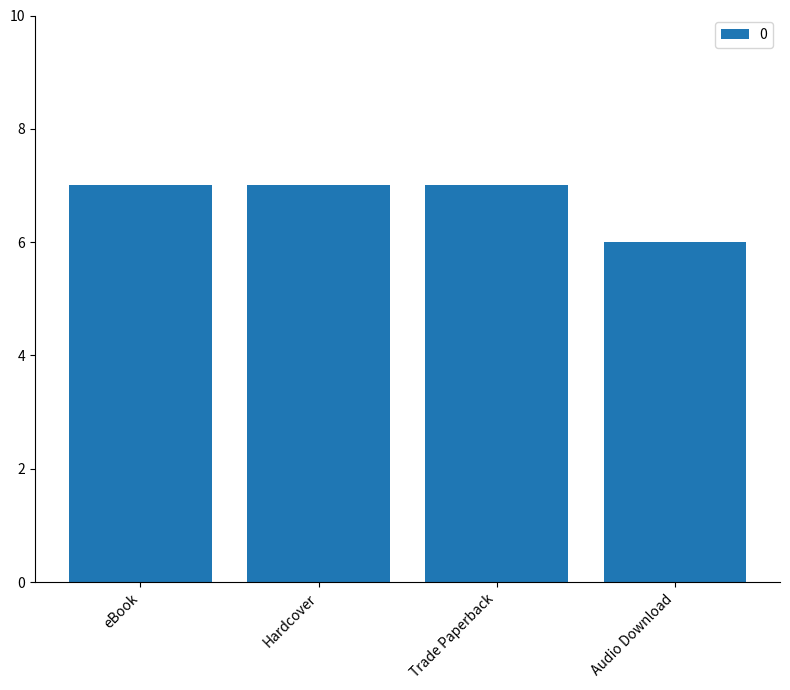

The chart shows a value of 12 at Trade Paperback. True or false?

False